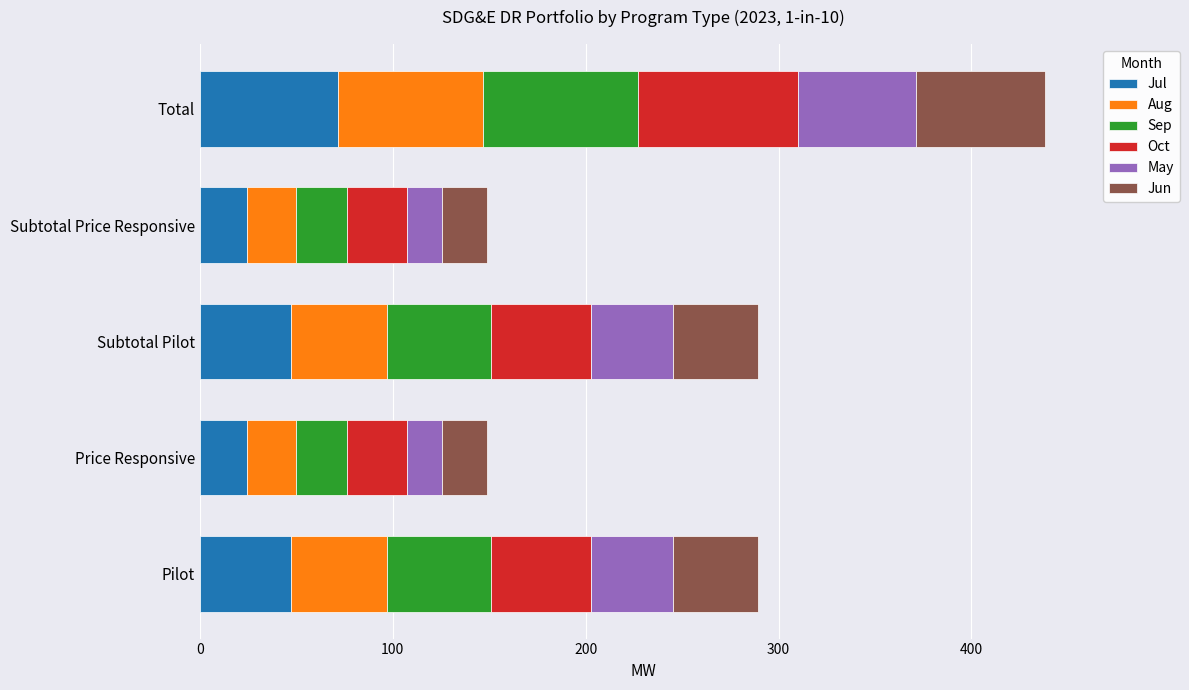

What is the lowest value of the Jul series?

24.6